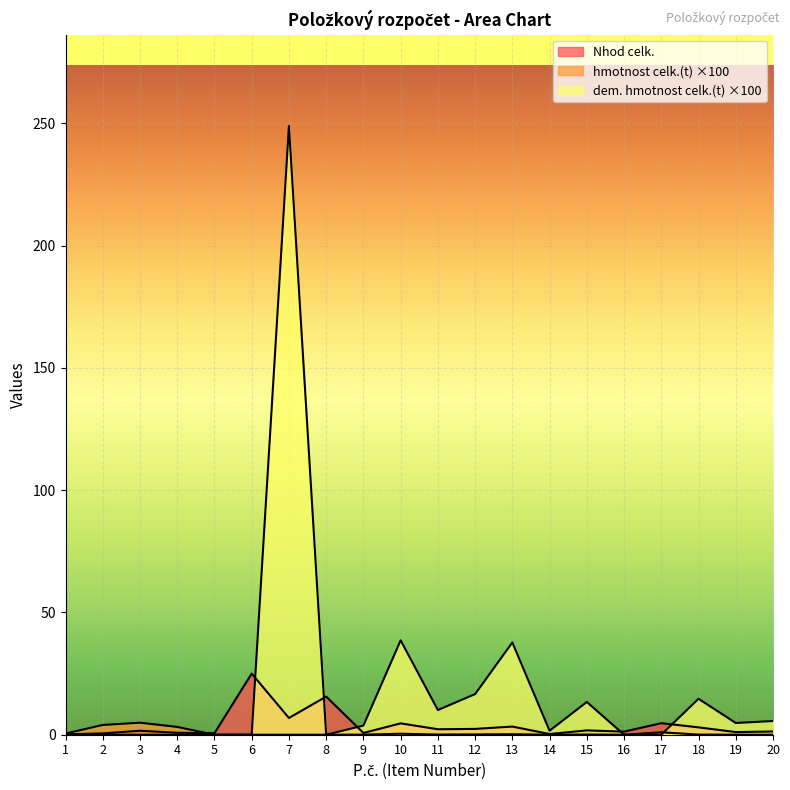

Which series has the largest total across all categories?

dem. hmotnost celk.(t)